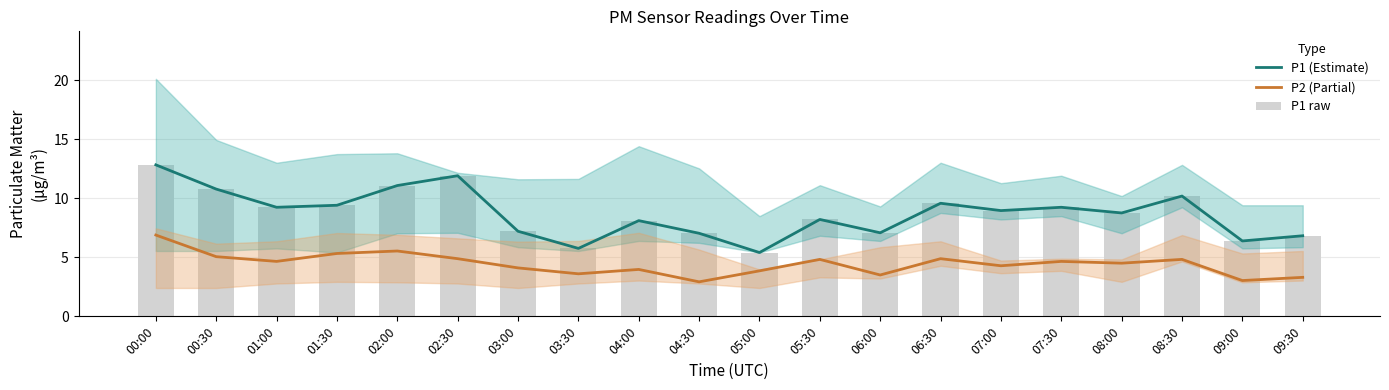

Between 01:00 and 06:00, which is larger?

01:00